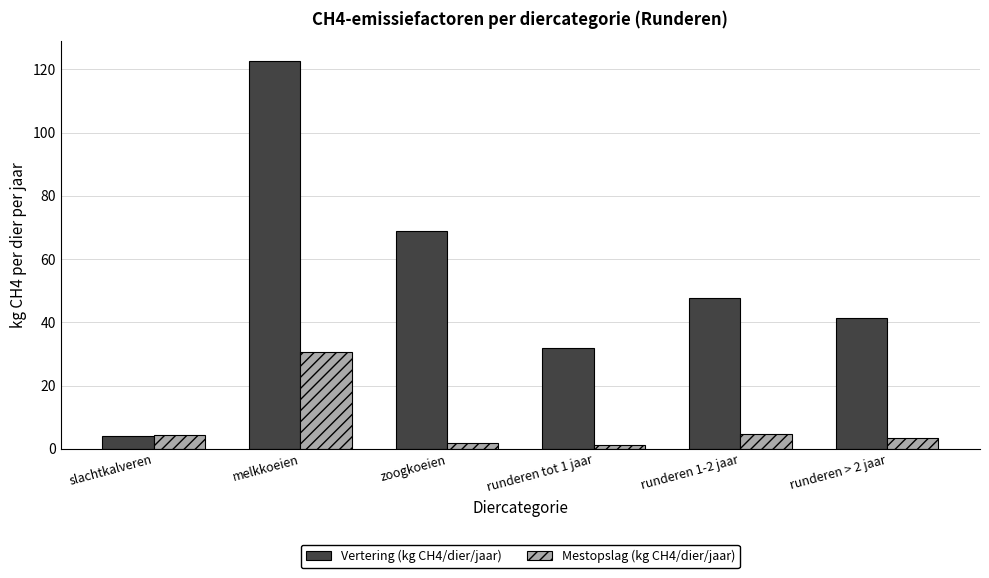

At how many categories does at least one series exceed 60?

2